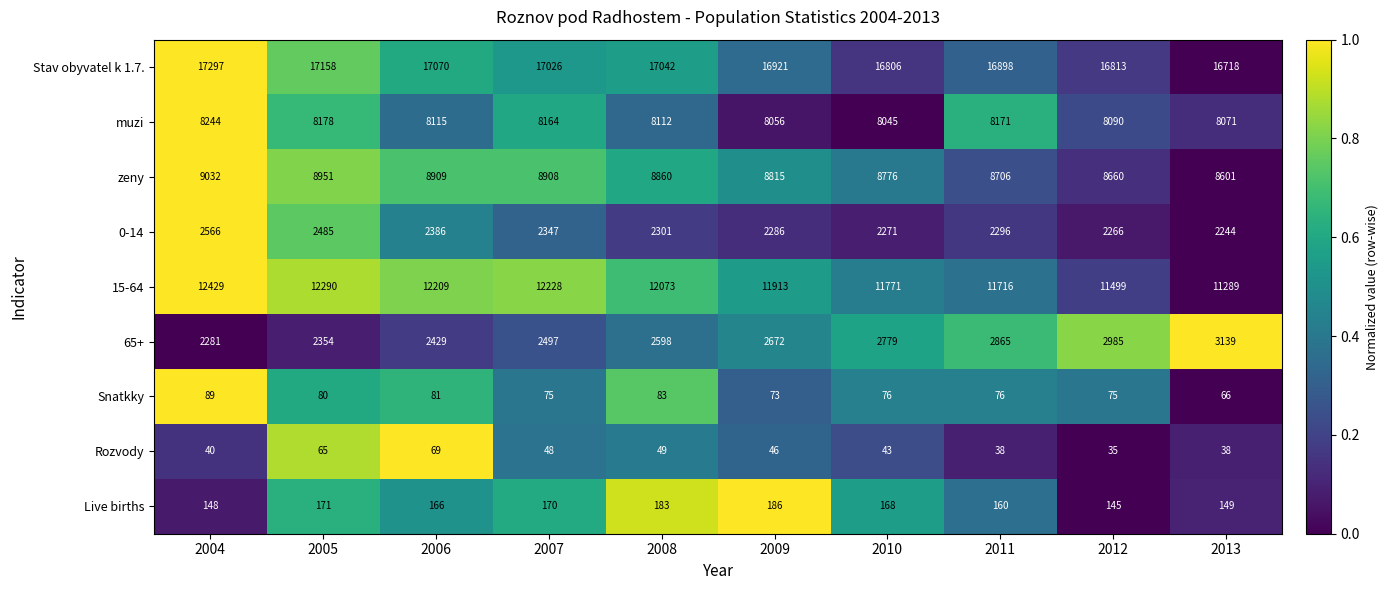

The value of Live births at 2005 is 171. True or false?

True